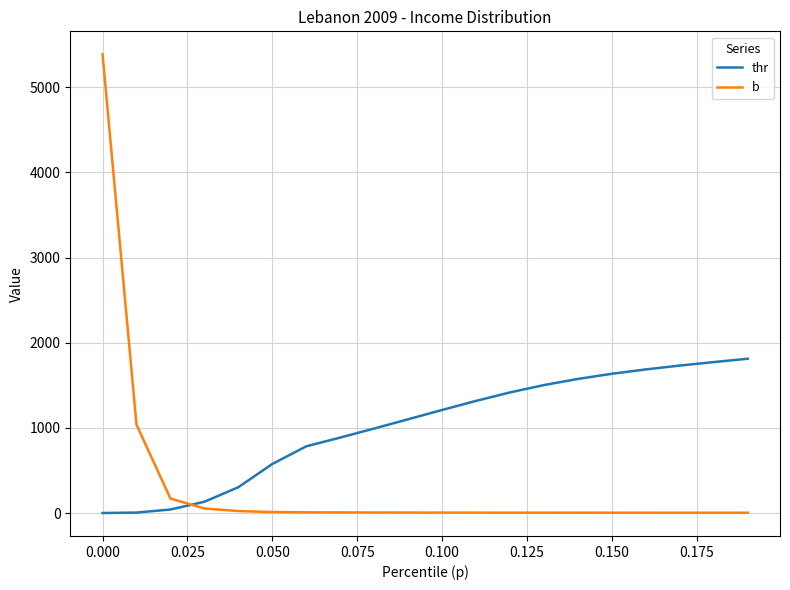

Rank the series by their average value, from lowest to highest.

b, thr